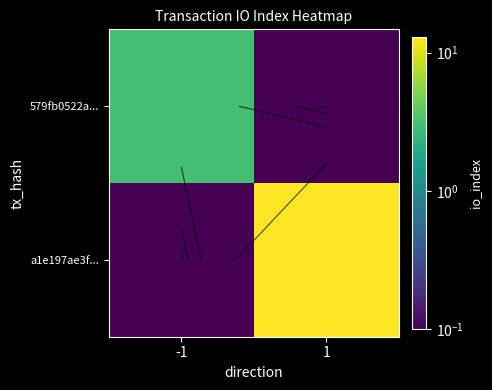

What is the spread (max minus min) of values at -1?

2.9